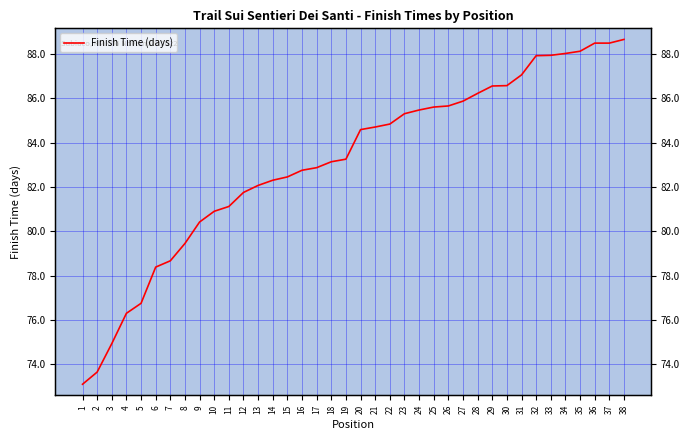

Reading right to left, extract all data points from this chart.

38=88.7	37=88.5	36=88.5	35=88.1	34=88.0	33=87.9	32=87.9	31=87.1	30=86.6	29=86.6	28=86.2	27=85.9	26=85.7	25=85.6	24=85.5	23=85.3	22=84.8	21=84.7	20=84.6	19=83.3	18=83.1	17=82.9	16=82.8	15=82.4	14=82.3	13=82.1	12=81.7	11=81.1	10=80.9	9=80.4	8=79.4	7=78.7	6=78.4	5=76.7	4=76.3	3=74.9	2=73.6	1=73.1